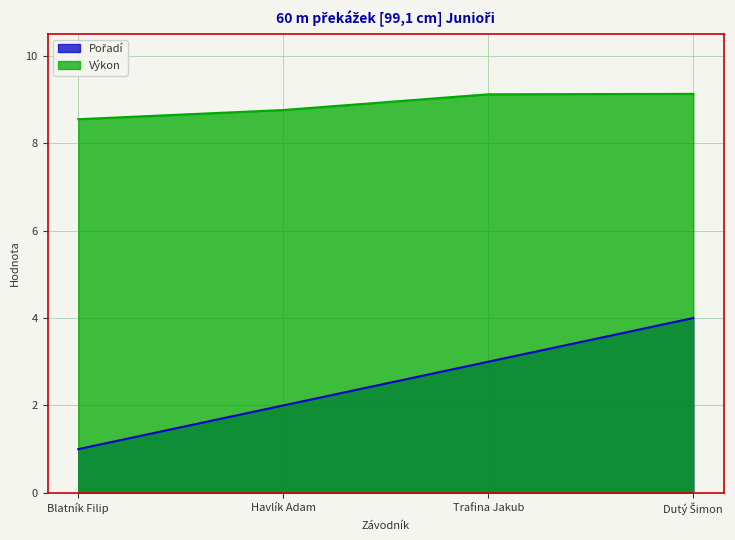

True or false: Pořadí and Výkon intersect in this chart.

False